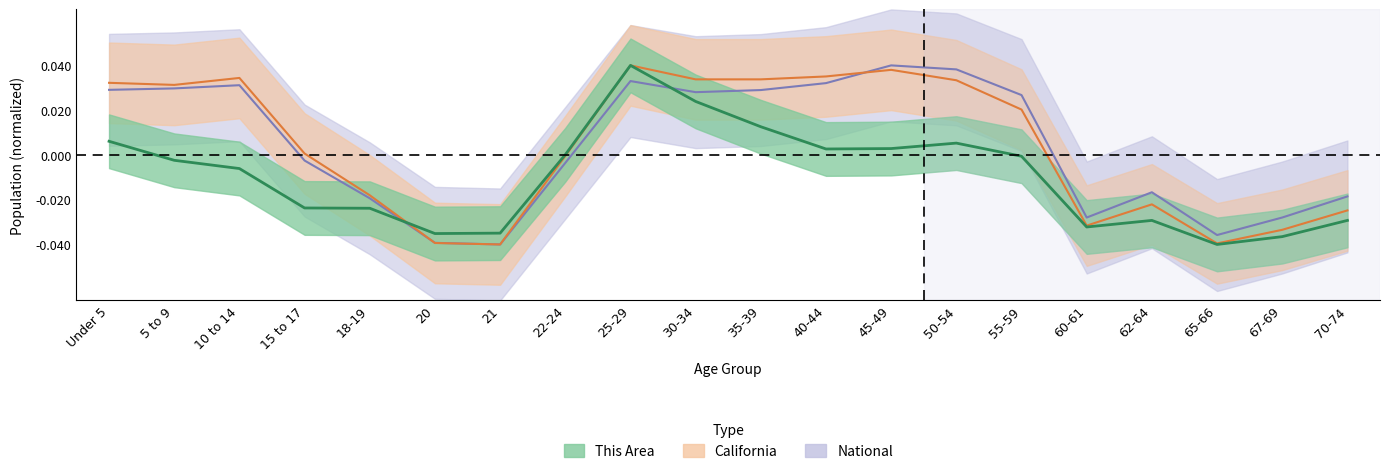

True or false: california and national intersect in this chart.

True